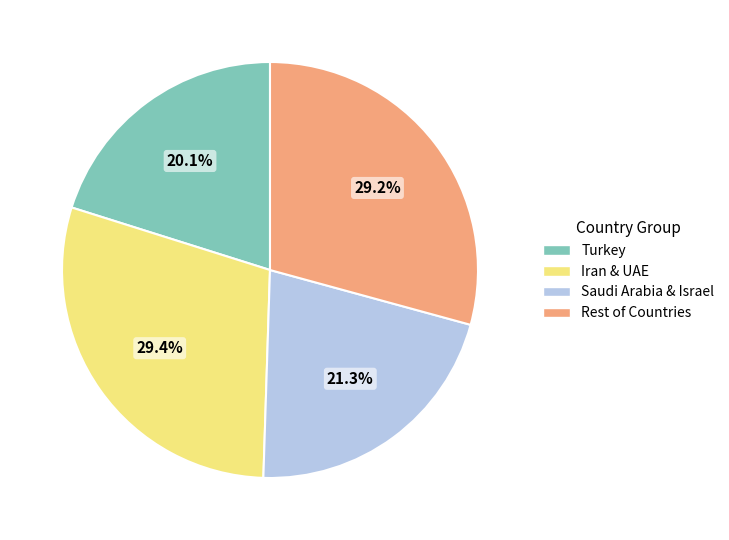

Does any single category account for the majority?

No